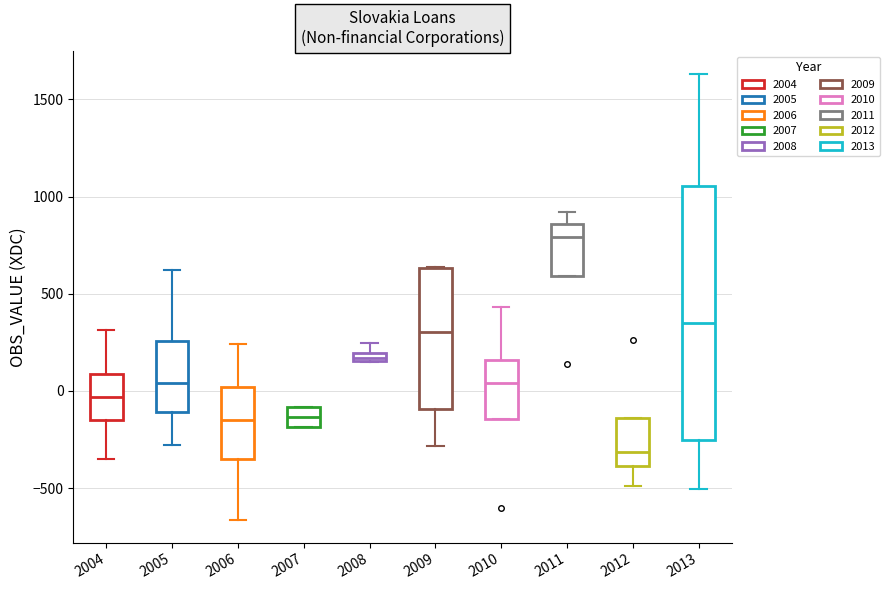

Which box's median line is the highest?

2011